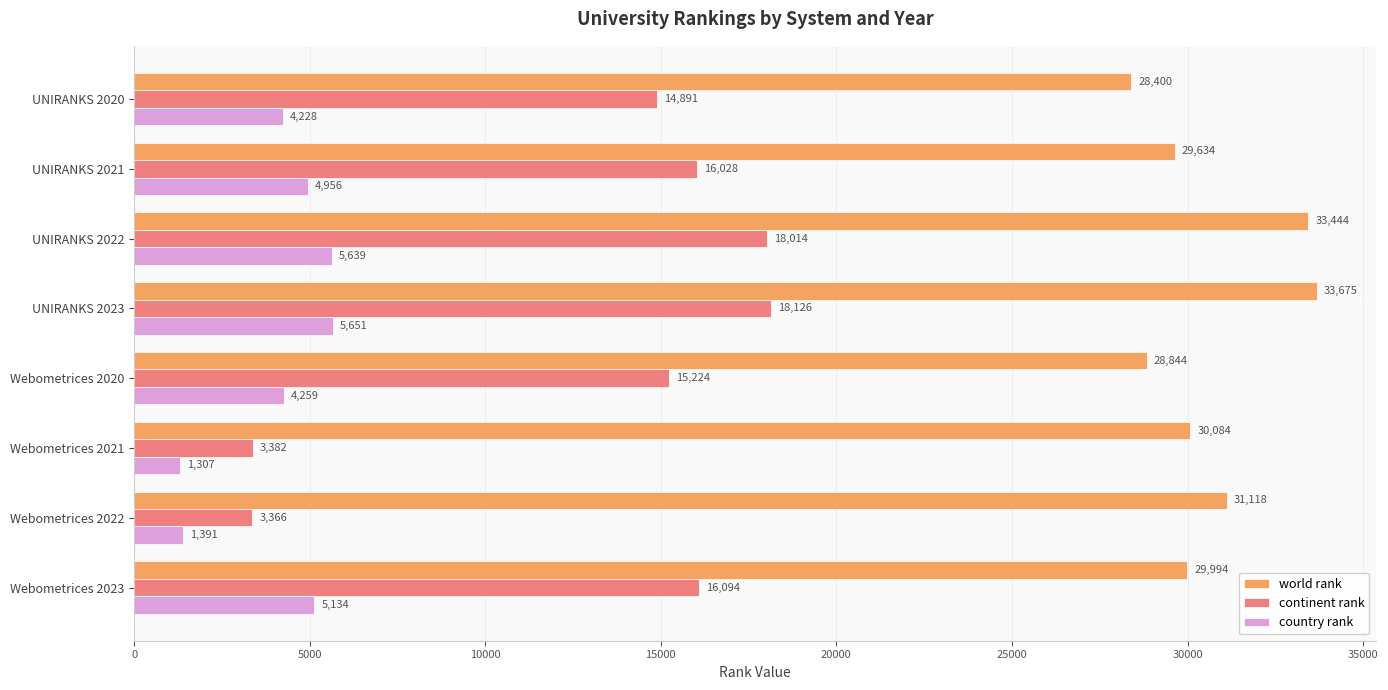

What is the average value of the world rank series?

30649